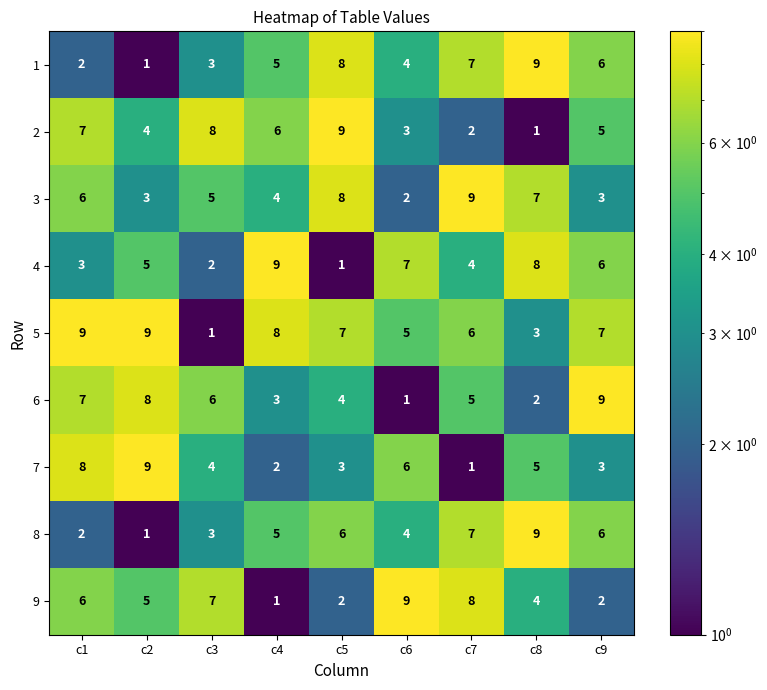

What is the approximate value of 7 at c1?

8